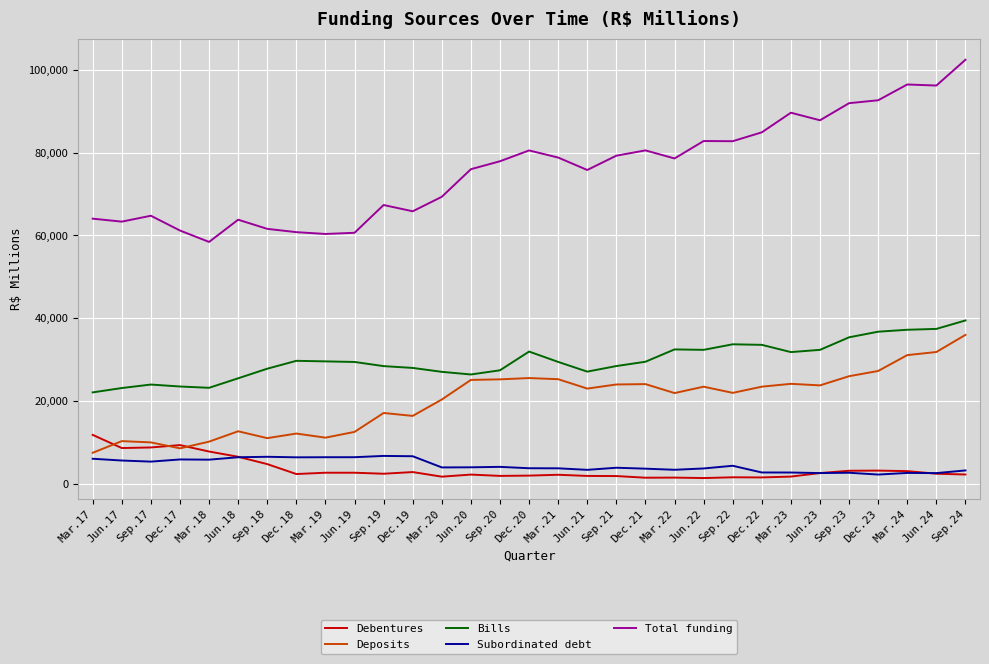

What is the highest value of the Deposits series?

35957.3